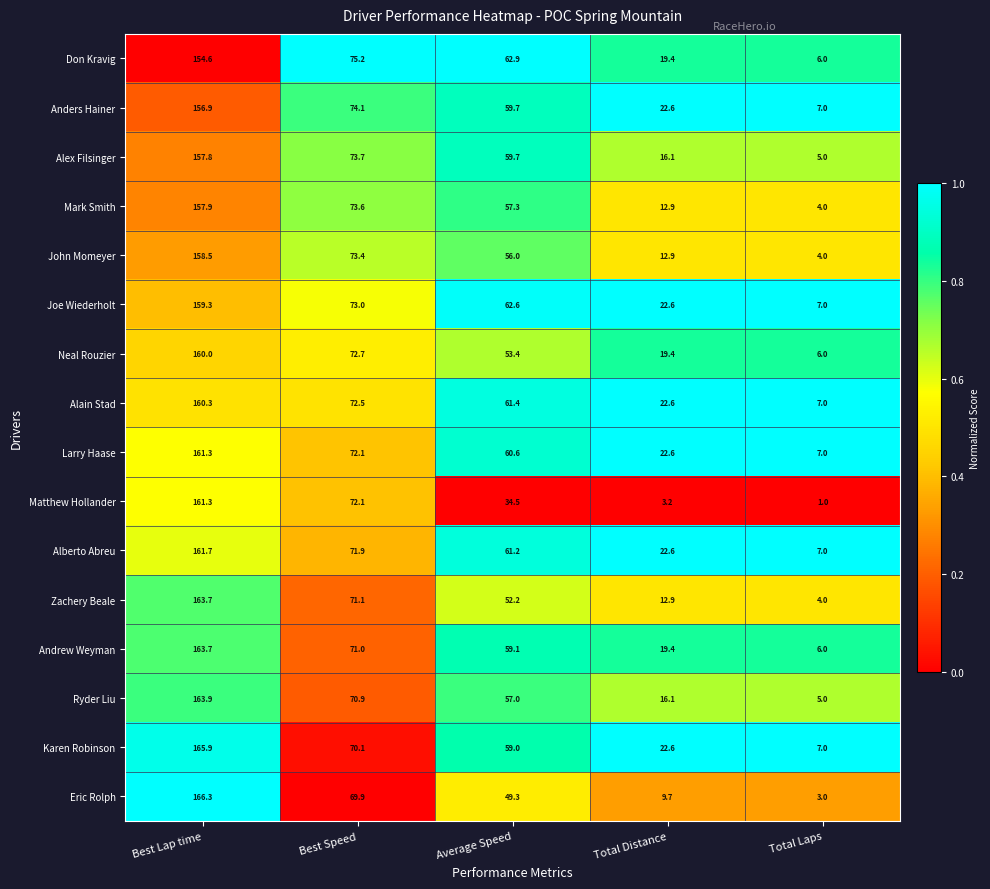

Rank the categories by Larry Haase value from highest to lowest.

Best Lap time, Best Speed, Average Speed, Total Distance, Total Laps